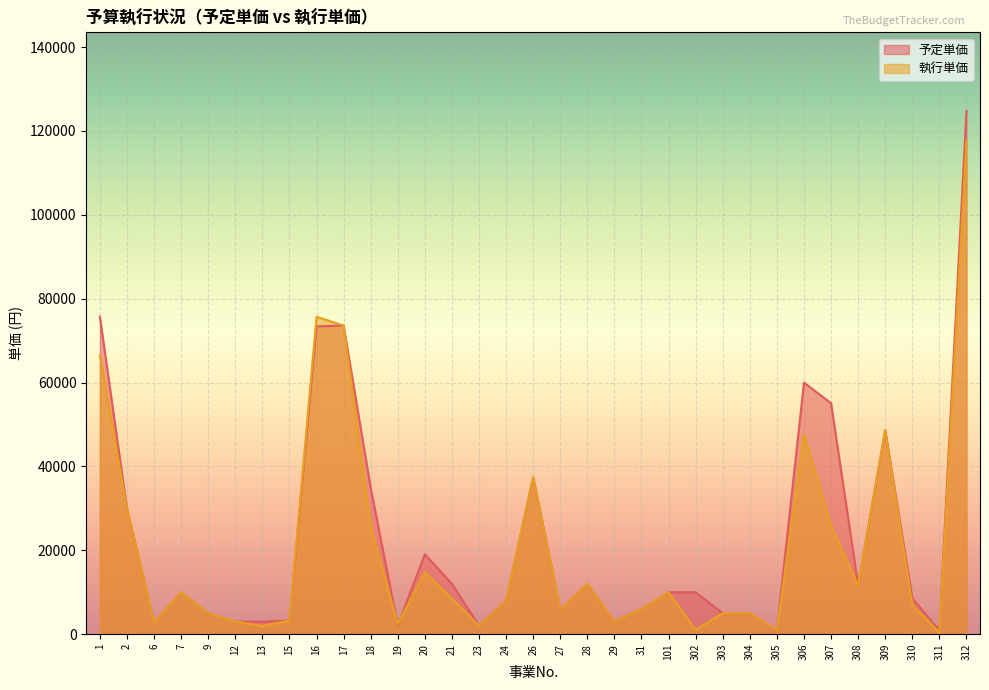

What is the maximum value for 執行単価?

117504